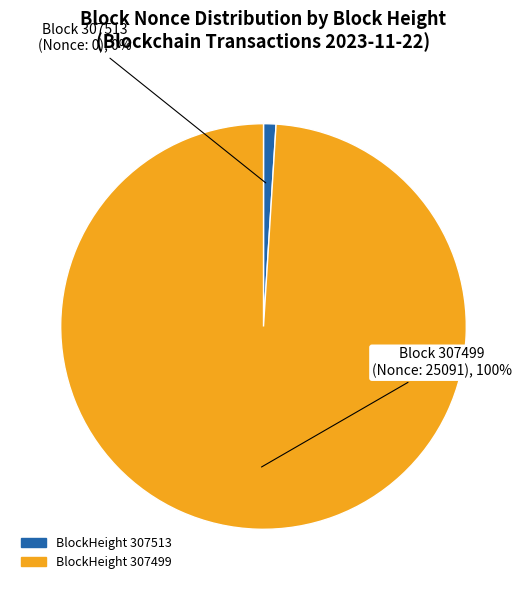

Is 307499 the majority of the pie?

Yes